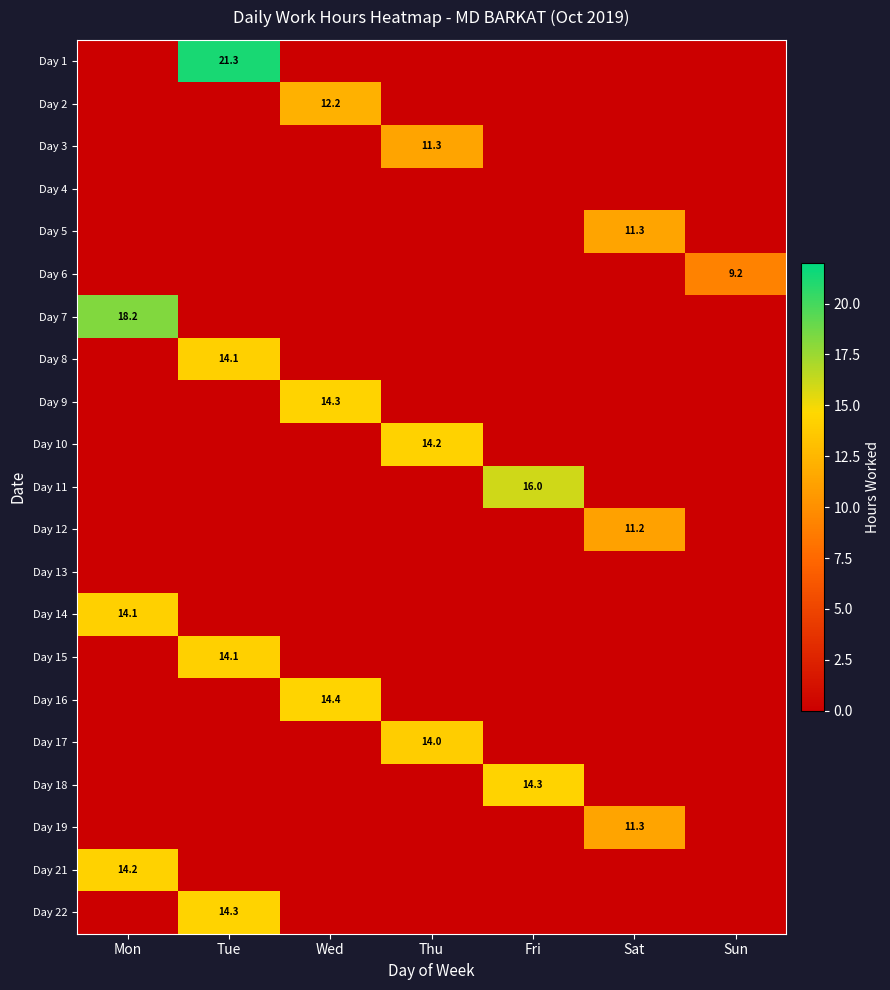

What is the difference between the Day 8 values at Sat and Tue?

14.1